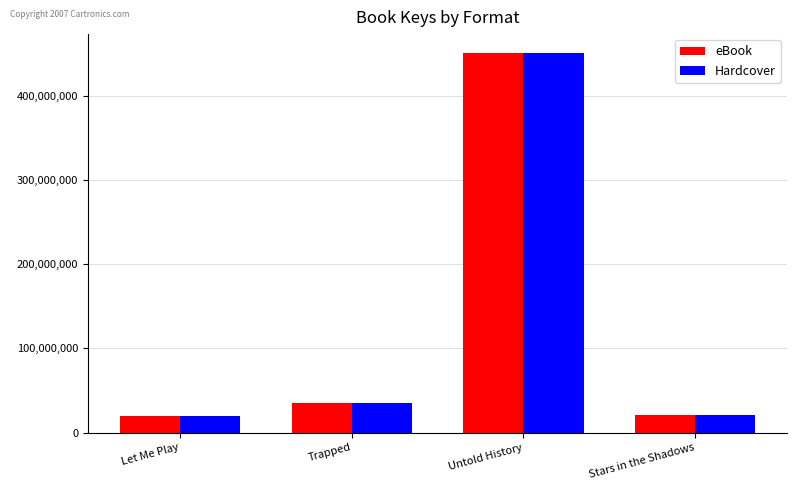

At which label is eBook closest to 235179023?

Trapped